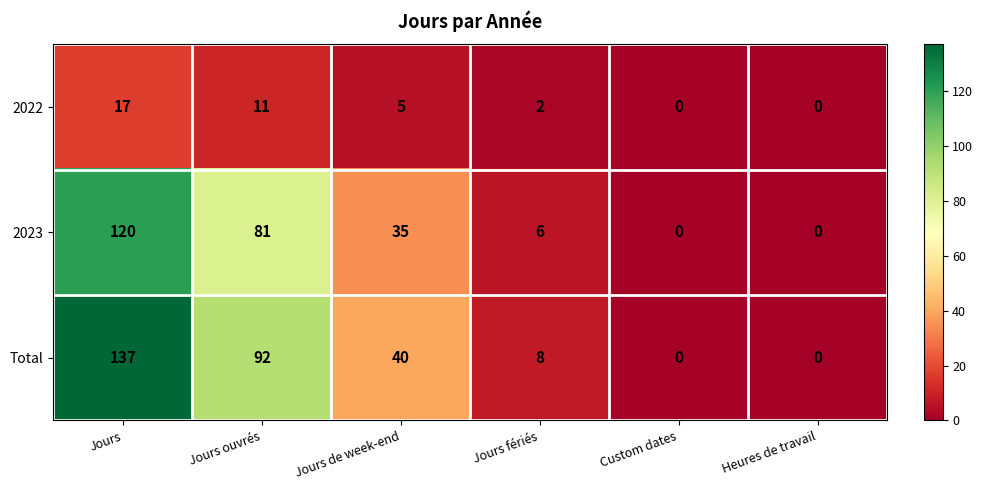

Which series has the largest total across all categories?

Total